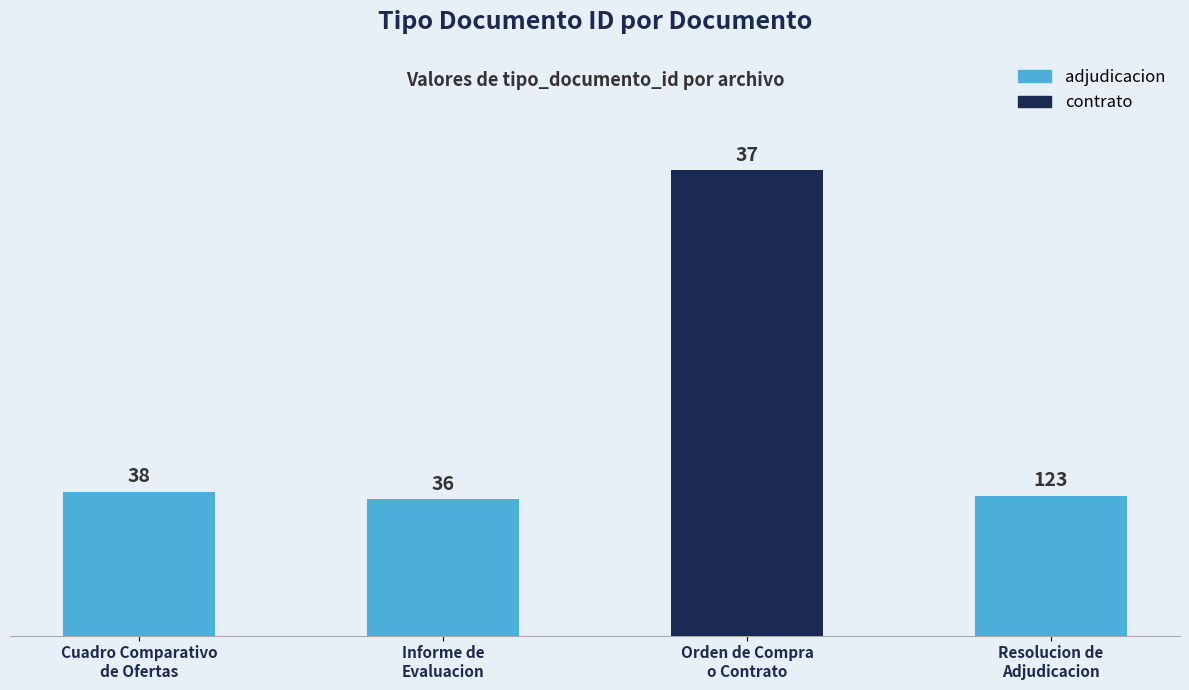

Between Cuadro Comparativo
de Ofertas and Informe de
Evaluacion, which is larger?

Cuadro Comparativo
de Ofertas